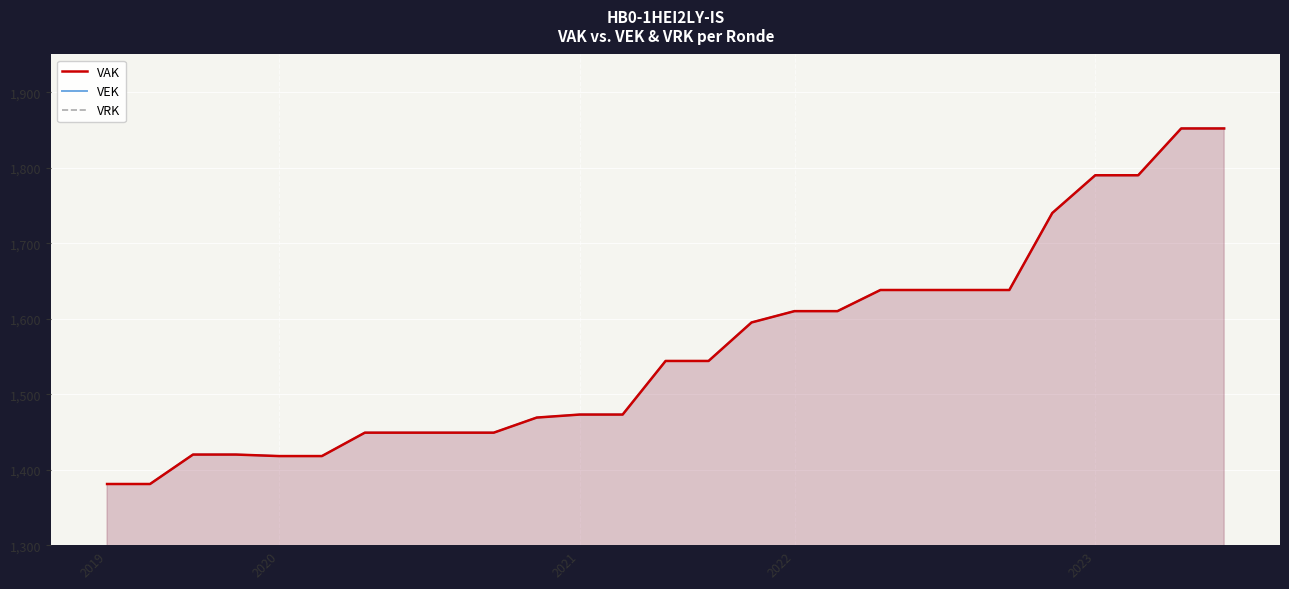

True or false: VAK and VEK intersect in this chart.

False